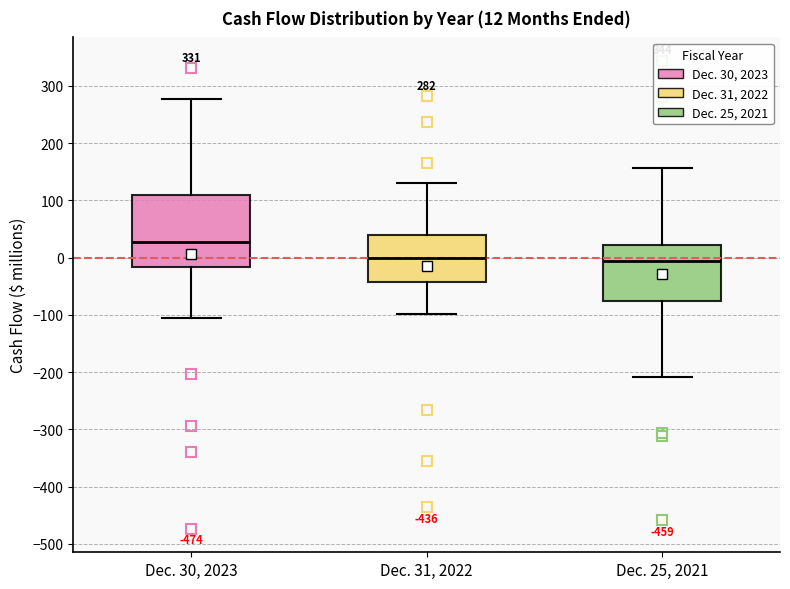

Which box is the tallest, from its lower edge to its upper edge?

Dec. 30, 2023